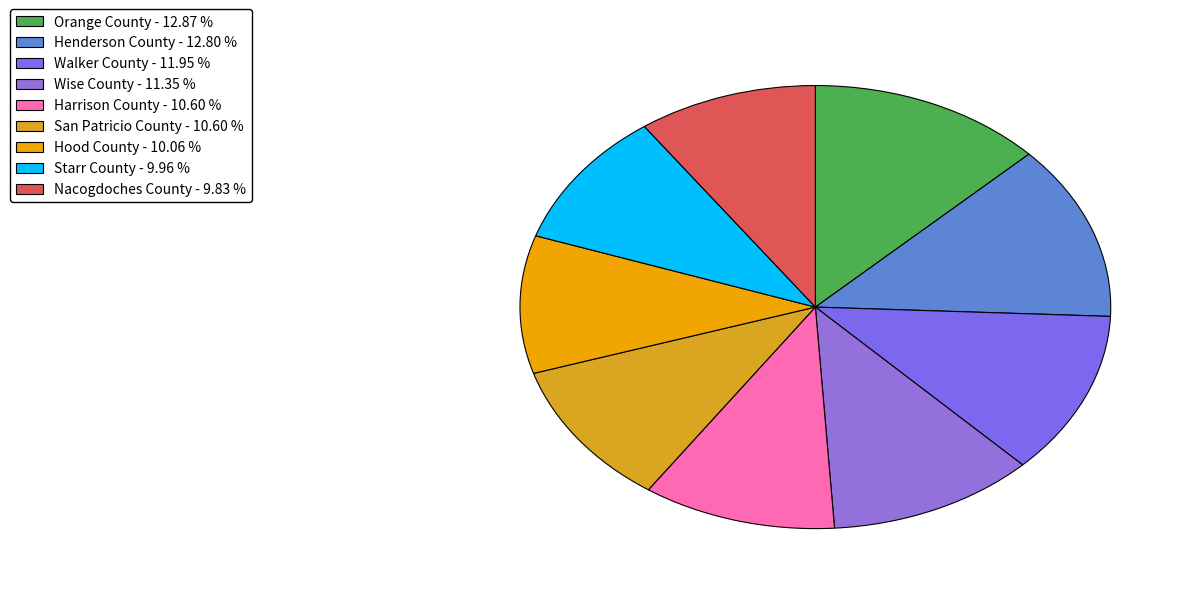

How many segments does this pie chart have?

9